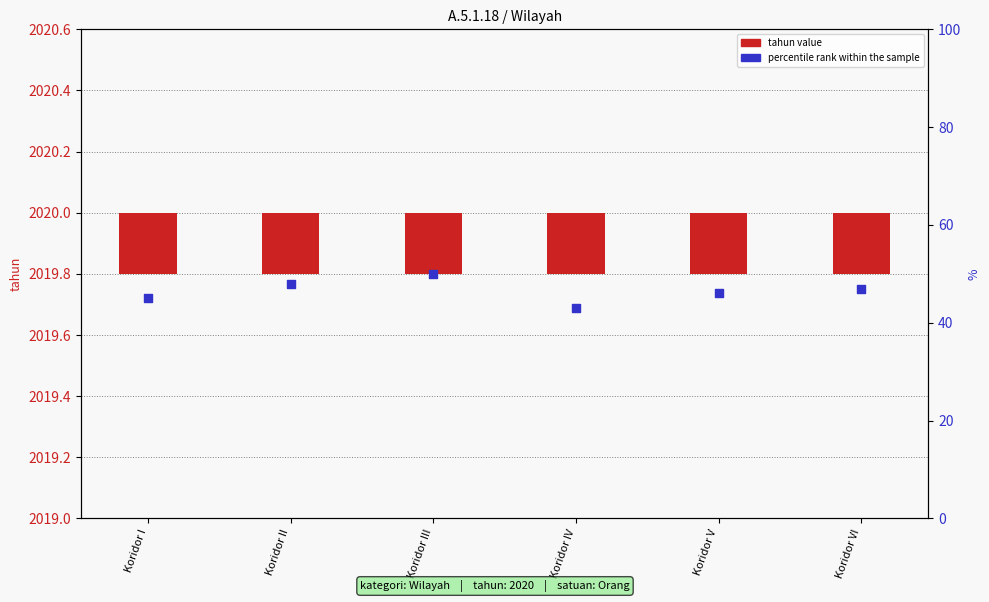

Which series reaches the minimum Y coordinate?

tahun value